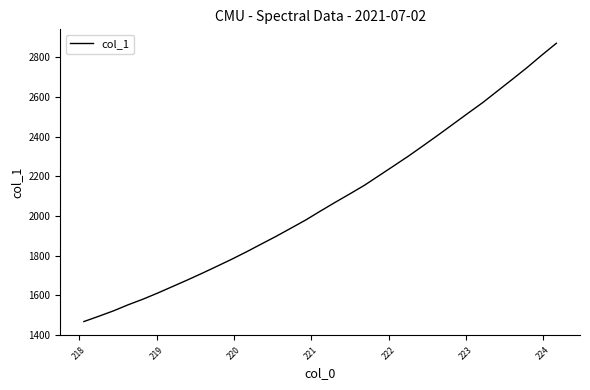

What is the smallest value displayed?

1468.5